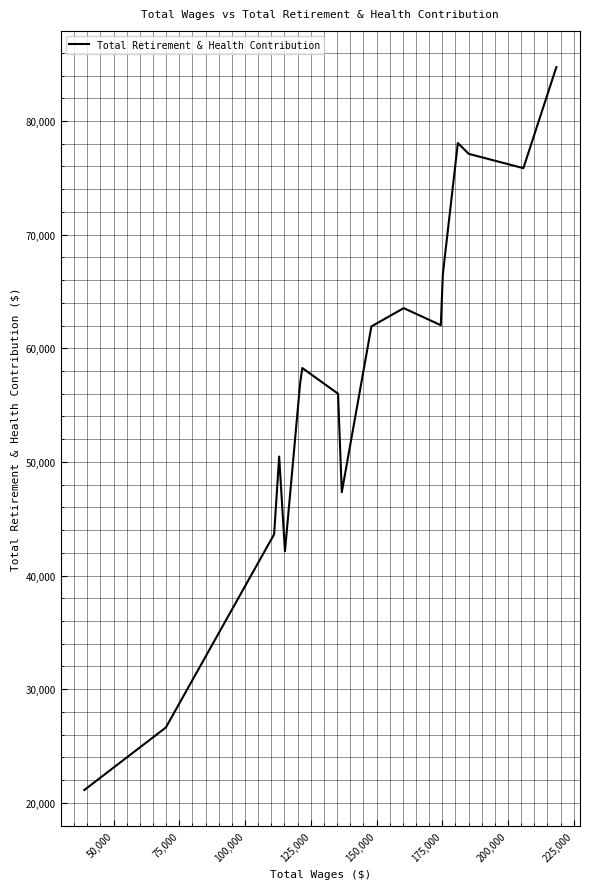

What is the smallest value displayed?

21127